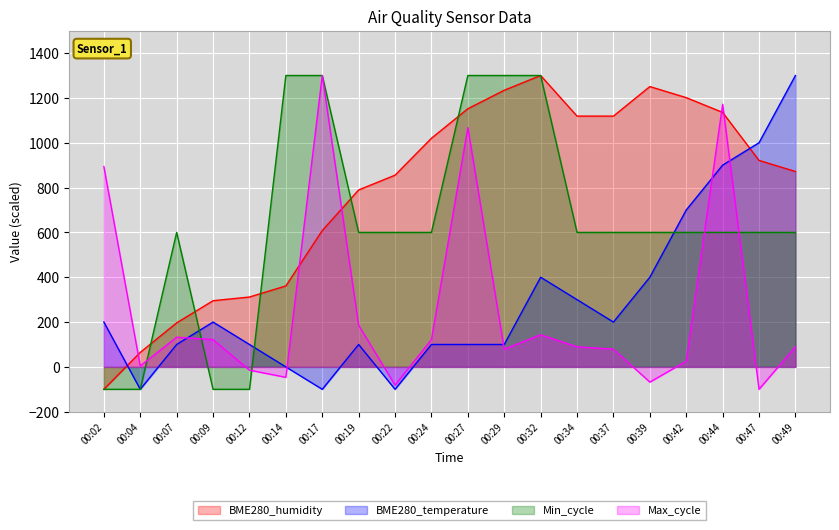

Reading left to right, list all the values displayed in this chart.

BME280_humidity: -100.0	64.7	196.5	295.3	311.8	361.2	608.2	789.4	855.3	1020.0	1151.8	1234.1	1300.0	1118.8	1118.8	1250.6	1201.2	1135.3	921.2	871.8
BME280_temperature: 200.0	-100.0	100.0	200.0	100.0	-0.0	-100.0	100.0	-100.0	100.0	100.0	100.0	400.0	300.0	200.0	400.0	700.0	900.0	1000.0	1300.0
Min_cycle: -100.0	-100.0	600.0	-100.0	-100.0	1300.0	1300.0	600.0	600.0	600.0	1300.0	1300.0	1300.0	600.0	600.0	600.0	600.0	600.0	600.0	600.0
Max_cycle: 893.9	4.2	132.4	121.8	-14.5	-46.6	1300.0	185.9	-81.3	121.8	1067.6	79.0	143.1	89.7	79.0	-67.9	25.6	1171.8	-100.0	89.7